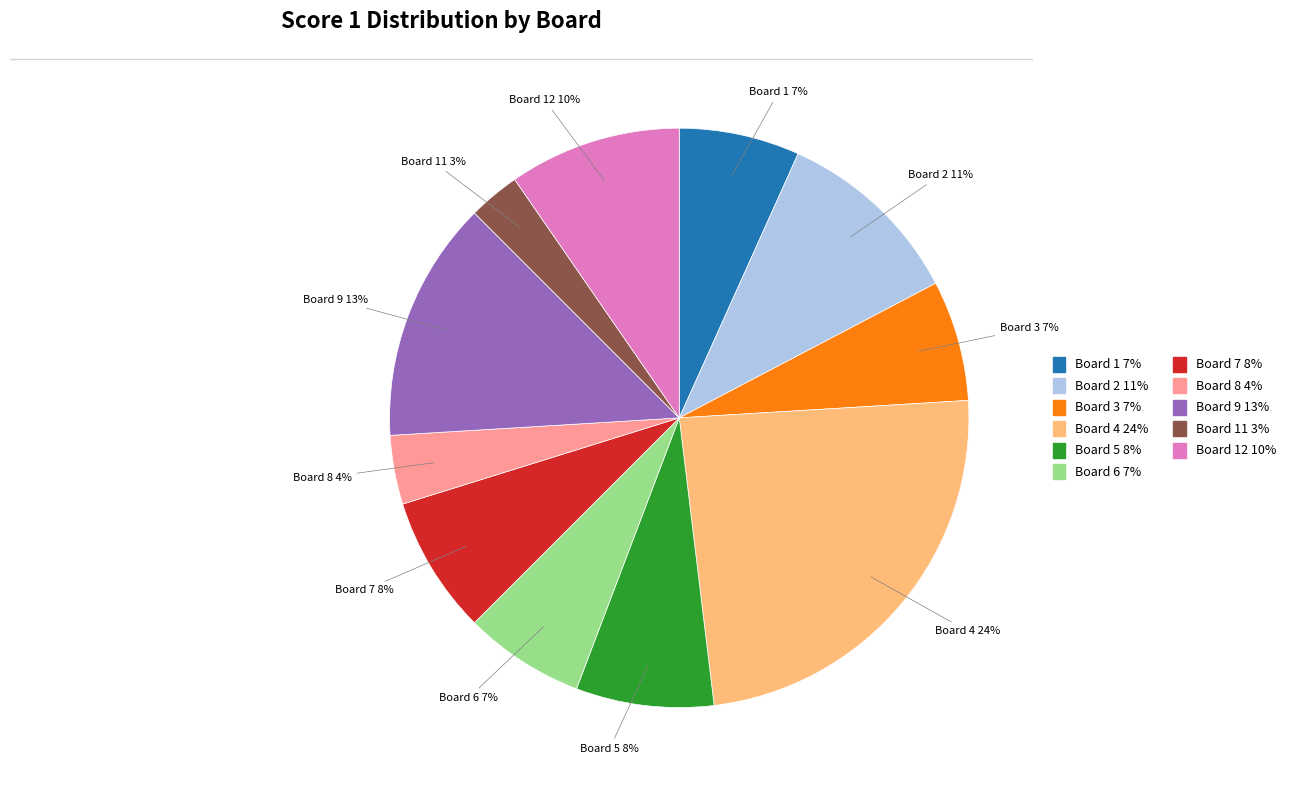

Is there a majority slice in this chart?

No